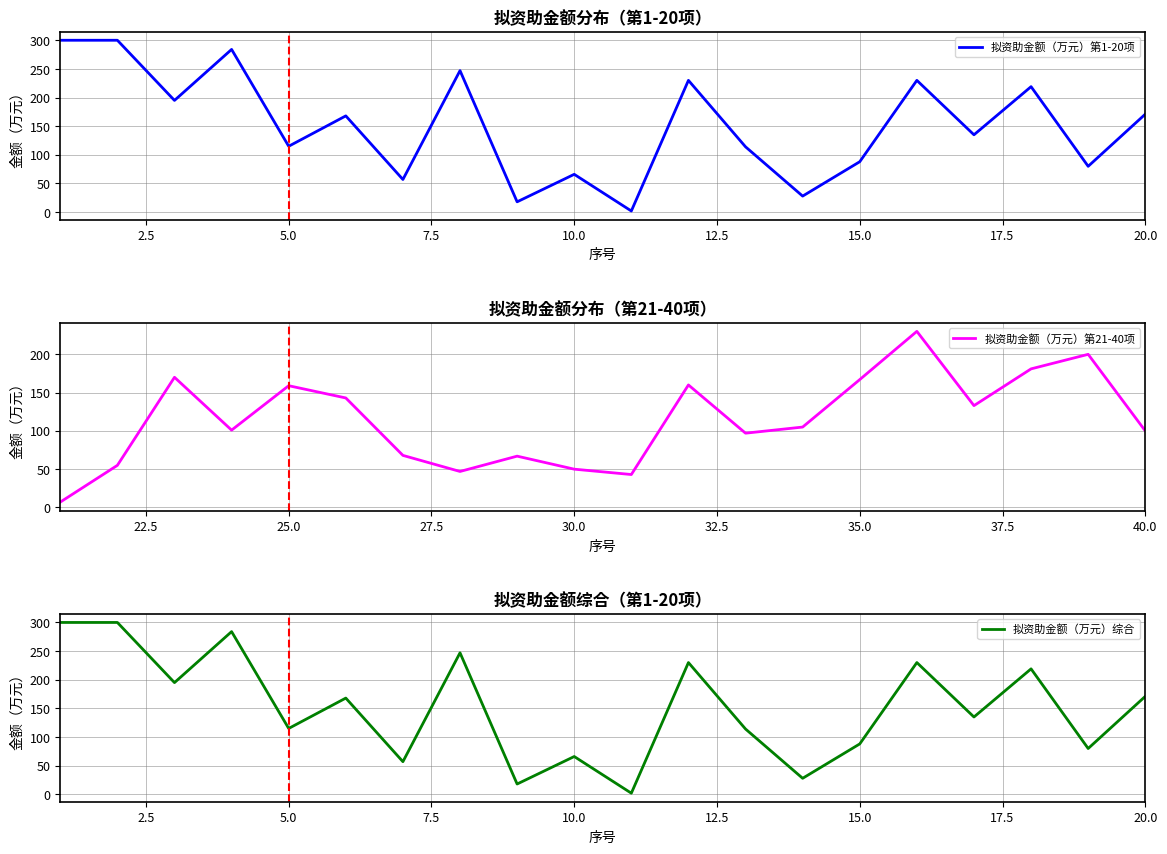

The 拟资助金额（万元）第1-20项 series shows 88 at 15.0. True or false?

True